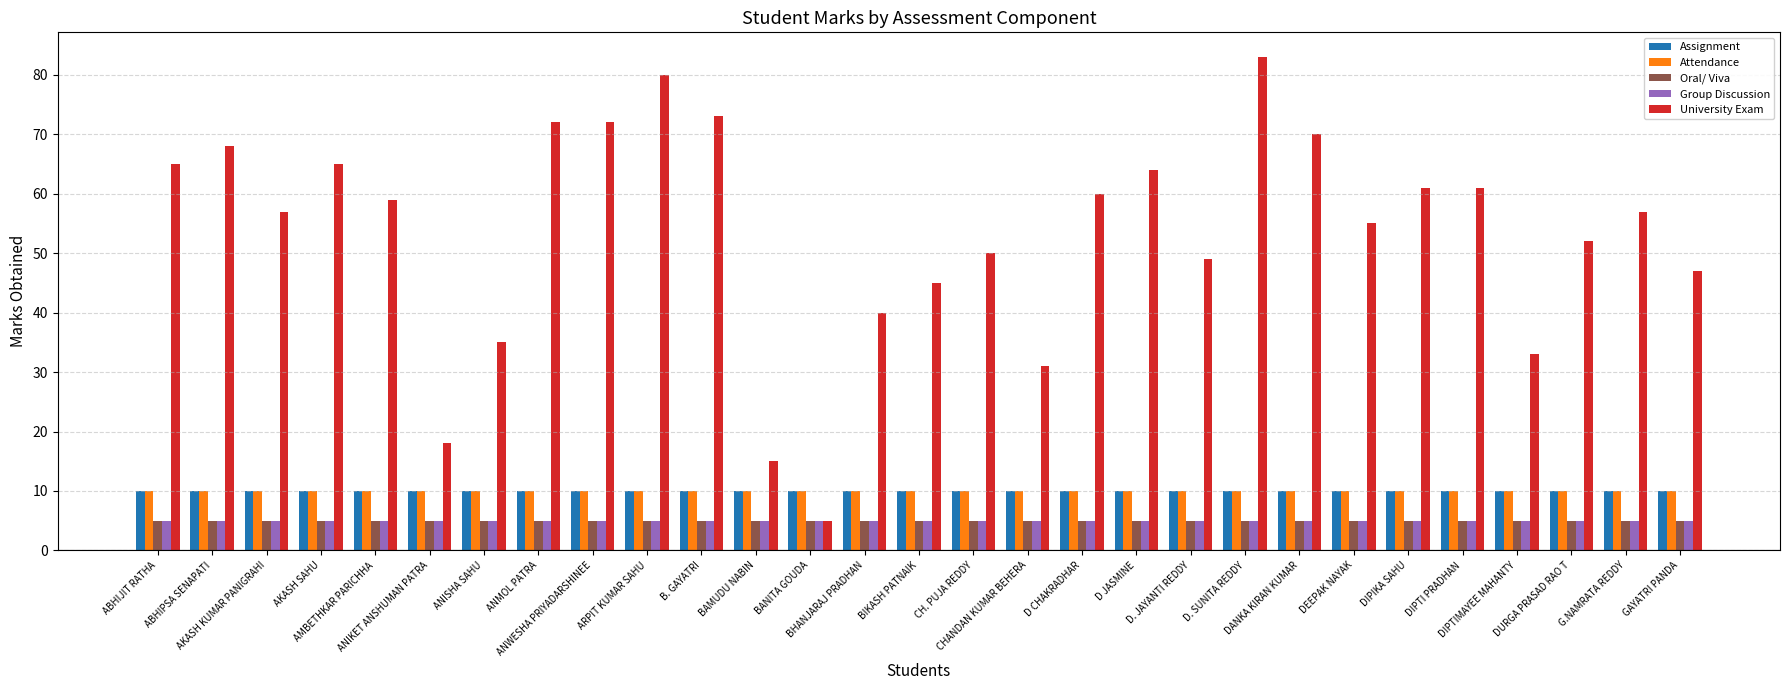

Reading left to right, what are all the values shown in this chart?

Assignment: ABHIJIT RATHA=10	ABHIPSA SENAPATI=10	AKASH KUMAR PANIGRAHI=10	AKASH SAHU=10	AMBETHKAR PARICHHA=10	ANIKET ANSHUMAN PATRA=10	ANISHA SAHU=10	ANMOL PATRA=10	ANWESHA PRIYADARSHINEE=10	ARPIT KUMAR SAHU=10	B. GAYATRI=10	BAMUDU NABIN=10	BANITA GOUDA=10	BHANJARAJ PRADHAN=10	BIKASH PATNAIK=10	CH. PUJA REDDY=10	CHANDAN KUMAR BEHERA=10	D CHAKRADHAR=10	D JASMINE=10	D. JAYANTI REDDY=10	D. SUNITA REDDY=10	DANKA KIRAN KUMAR=10	DEEPAK NAYAK=10	DIPIKA SAHU=10	DIPTI PRADHAN=10	DIPTIMAYEE MAHANTY=10	DURGA PRASAD RAO T=10	G.NAMRATA REDDY=10	GAYATRI PANDA=10
Attendance: ABHIJIT RATHA=10	ABHIPSA SENAPATI=10	AKASH KUMAR PANIGRAHI=10	AKASH SAHU=10	AMBETHKAR PARICHHA=10	ANIKET ANSHUMAN PATRA=10	ANISHA SAHU=10	ANMOL PATRA=10	ANWESHA PRIYADARSHINEE=10	ARPIT KUMAR SAHU=10	B. GAYATRI=10	BAMUDU NABIN=10	BANITA GOUDA=10	BHANJARAJ PRADHAN=10	BIKASH PATNAIK=10	CH. PUJA REDDY=10	CHANDAN KUMAR BEHERA=10	D CHAKRADHAR=10	D JASMINE=10	D. JAYANTI REDDY=10	D. SUNITA REDDY=10	DANKA KIRAN KUMAR=10	DEEPAK NAYAK=10	DIPIKA SAHU=10	DIPTI PRADHAN=10	DIPTIMAYEE MAHANTY=10	DURGA PRASAD RAO T=10	G.NAMRATA REDDY=10	GAYATRI PANDA=10
Oral/ Viva: ABHIJIT RATHA=5	ABHIPSA SENAPATI=5	AKASH KUMAR PANIGRAHI=5	AKASH SAHU=5	AMBETHKAR PARICHHA=5	ANIKET ANSHUMAN PATRA=5	ANISHA SAHU=5	ANMOL PATRA=5	ANWESHA PRIYADARSHINEE=5	ARPIT KUMAR SAHU=5	B. GAYATRI=5	BAMUDU NABIN=5	BANITA GOUDA=5	BHANJARAJ PRADHAN=5	BIKASH PATNAIK=5	CH. PUJA REDDY=5	CHANDAN KUMAR BEHERA=5	D CHAKRADHAR=5	D JASMINE=5	D. JAYANTI REDDY=5	D. SUNITA REDDY=5	DANKA KIRAN KUMAR=5	DEEPAK NAYAK=5	DIPIKA SAHU=5	DIPTI PRADHAN=5	DIPTIMAYEE MAHANTY=5	DURGA PRASAD RAO T=5	G.NAMRATA REDDY=5	GAYATRI PANDA=5
Group Discussion: ABHIJIT RATHA=5	ABHIPSA SENAPATI=5	AKASH KUMAR PANIGRAHI=5	AKASH SAHU=5	AMBETHKAR PARICHHA=5	ANIKET ANSHUMAN PATRA=5	ANISHA SAHU=5	ANMOL PATRA=5	ANWESHA PRIYADARSHINEE=5	ARPIT KUMAR SAHU=5	B. GAYATRI=5	BAMUDU NABIN=5	BANITA GOUDA=5	BHANJARAJ PRADHAN=5	BIKASH PATNAIK=5	CH. PUJA REDDY=5	CHANDAN KUMAR BEHERA=5	D CHAKRADHAR=5	D JASMINE=5	D. JAYANTI REDDY=5	D. SUNITA REDDY=5	DANKA KIRAN KUMAR=5	DEEPAK NAYAK=5	DIPIKA SAHU=5	DIPTI PRADHAN=5	DIPTIMAYEE MAHANTY=5	DURGA PRASAD RAO T=5	G.NAMRATA REDDY=5	GAYATRI PANDA=5
University Exam: ABHIJIT RATHA=65	ABHIPSA SENAPATI=68	AKASH KUMAR PANIGRAHI=57	AKASH SAHU=65	AMBETHKAR PARICHHA=59	ANIKET ANSHUMAN PATRA=18	ANISHA SAHU=35	ANMOL PATRA=72	ANWESHA PRIYADARSHINEE=72	ARPIT KUMAR SAHU=80	B. GAYATRI=73	BAMUDU NABIN=15	BANITA GOUDA=5	BHANJARAJ PRADHAN=40	BIKASH PATNAIK=45	CH. PUJA REDDY=50	CHANDAN KUMAR BEHERA=31	D CHAKRADHAR=60	D JASMINE=64	D. JAYANTI REDDY=49	D. SUNITA REDDY=83	DANKA KIRAN KUMAR=70	DEEPAK NAYAK=55	DIPIKA SAHU=61	DIPTI PRADHAN=61	DIPTIMAYEE MAHANTY=33	DURGA PRASAD RAO T=52	G.NAMRATA REDDY=57	GAYATRI PANDA=47